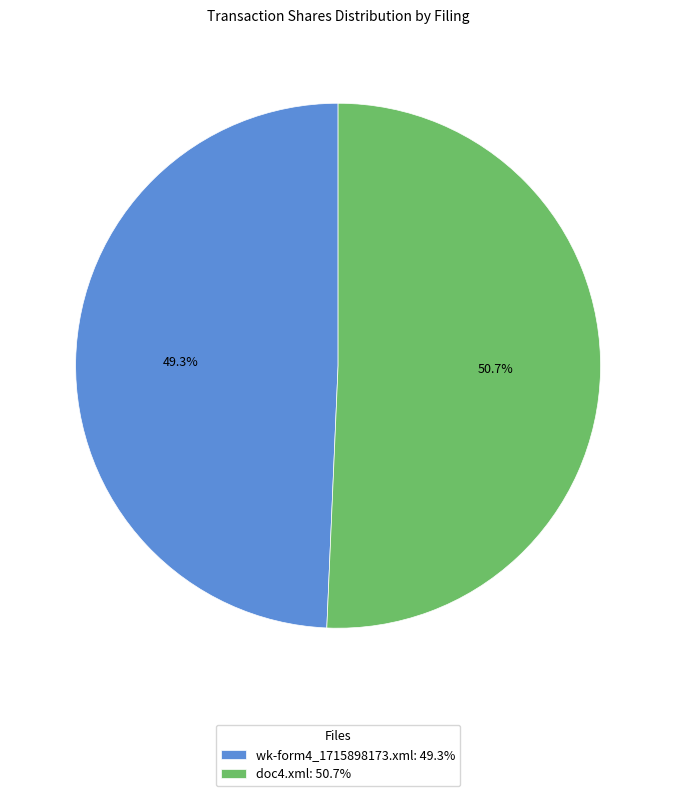

Do wk-form4_1715898173.xml and doc4.xml together represent more than half of the pie?

Yes